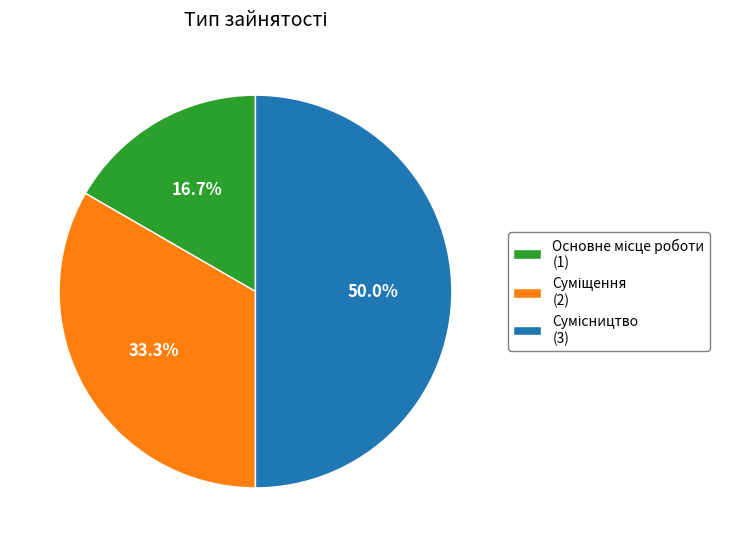

Count the number of slices in the pie.

3